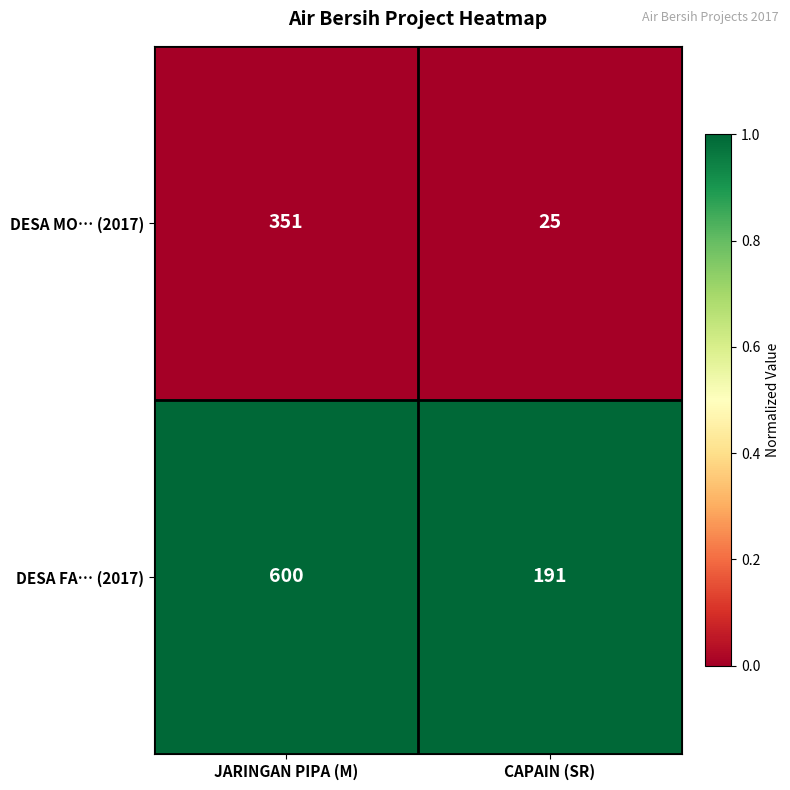

Which series has the largest total across all categories?

DESA FA… (2017)